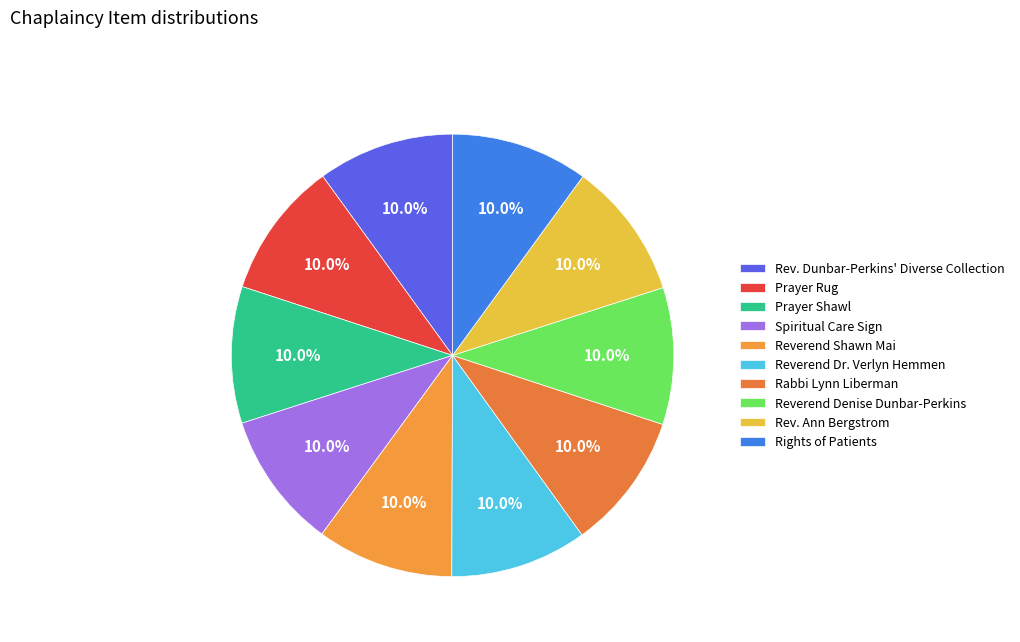

Count the number of slices in the pie.

10